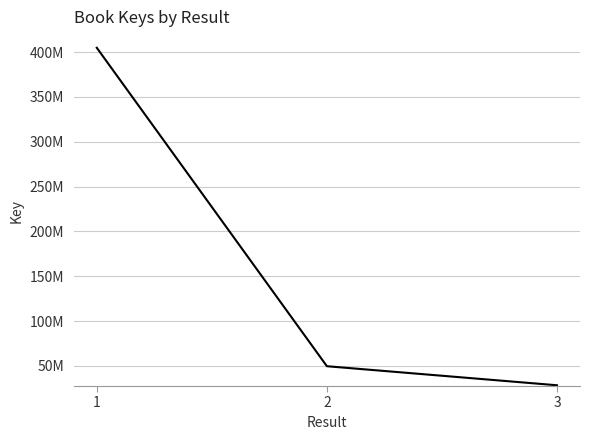

What is the ratio of the value at 2 to the value at 1?

0.1